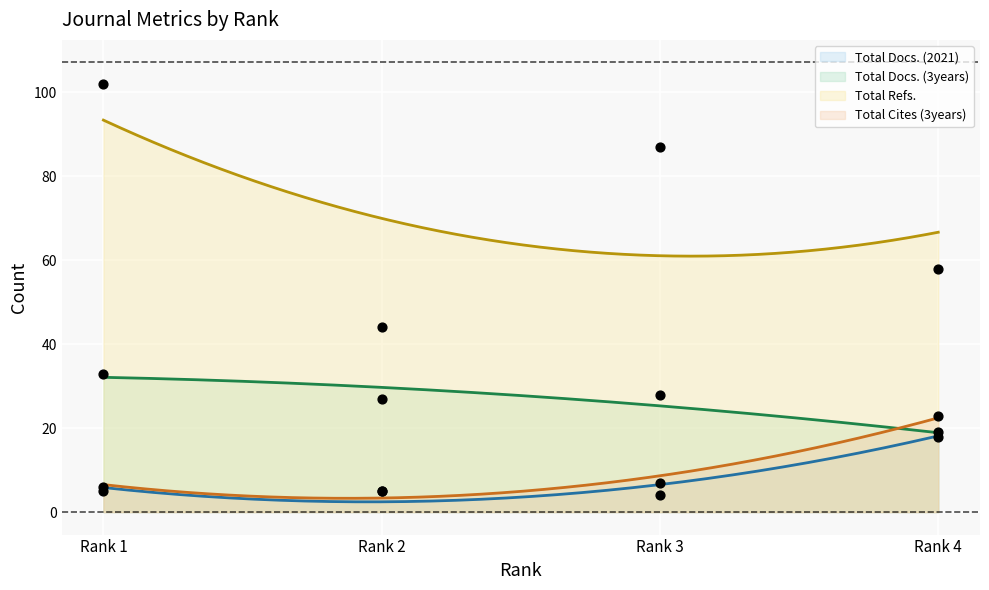

Which series reaches the maximum Y coordinate?

Total Refs.